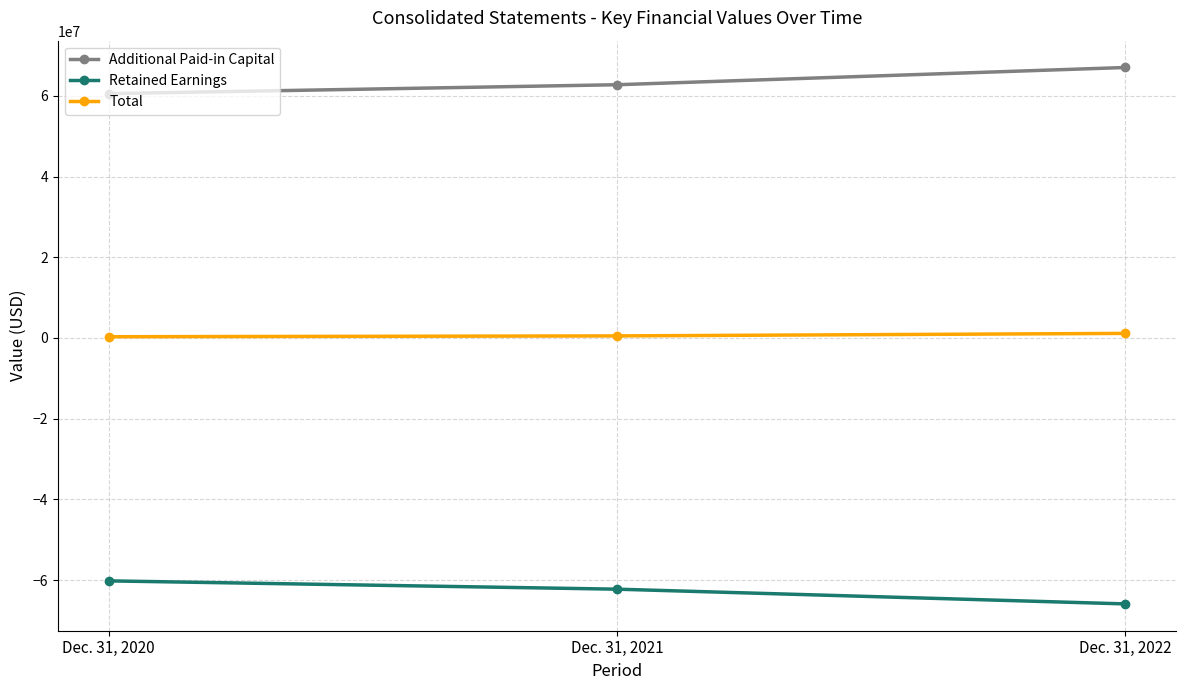

The value of Retained Earnings at Dec. 31, 2020 is -60207491. True or false?

True